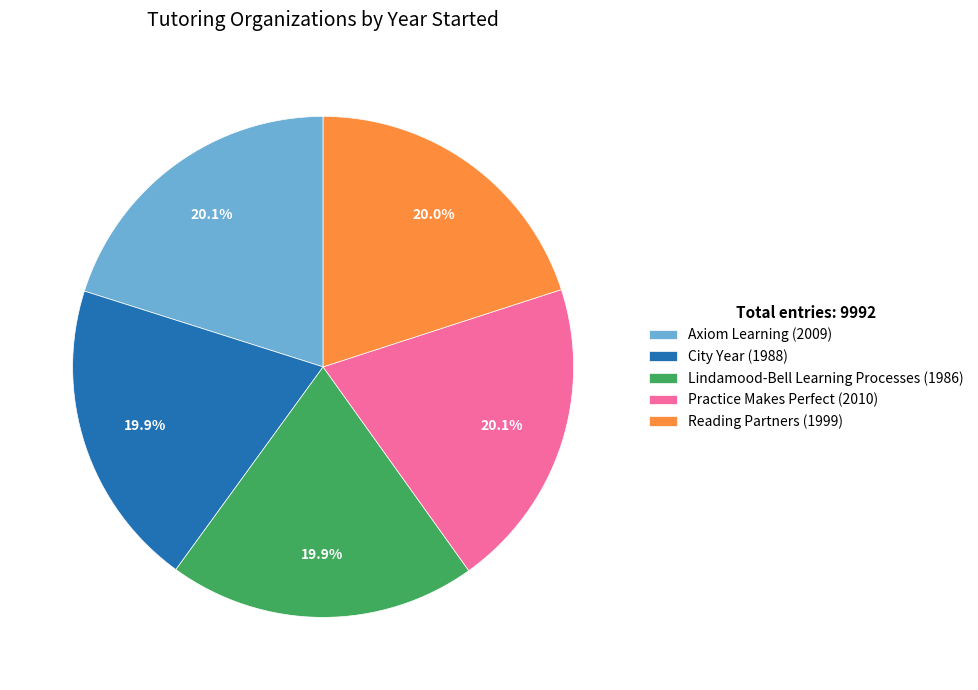

Is Practice Makes Perfect the majority of the pie?

No